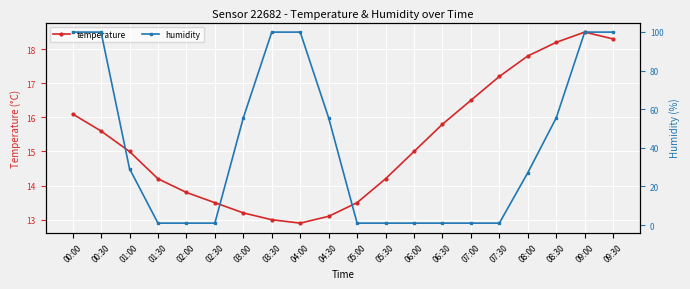

How many data points in temperature are less than 15?

9